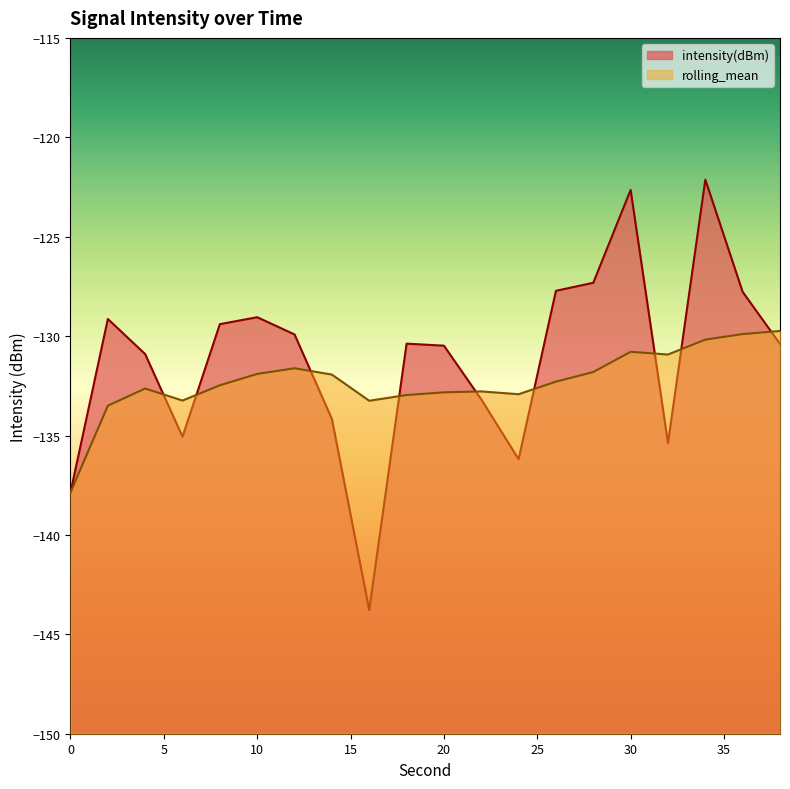

Does the chart display data point markers on the line(s)?

No